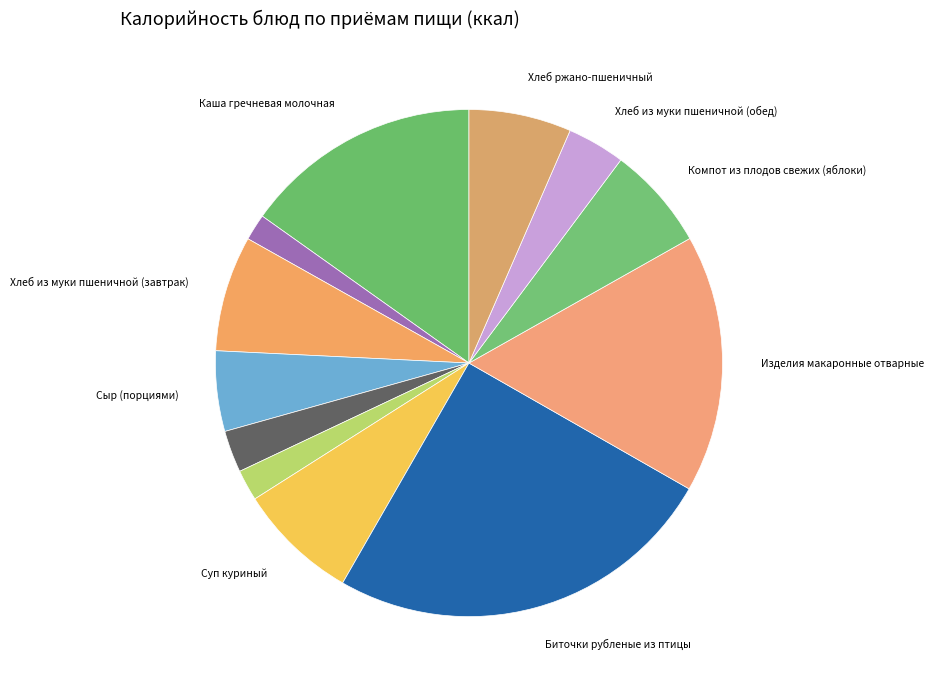

How many segments does this pie chart have?

12